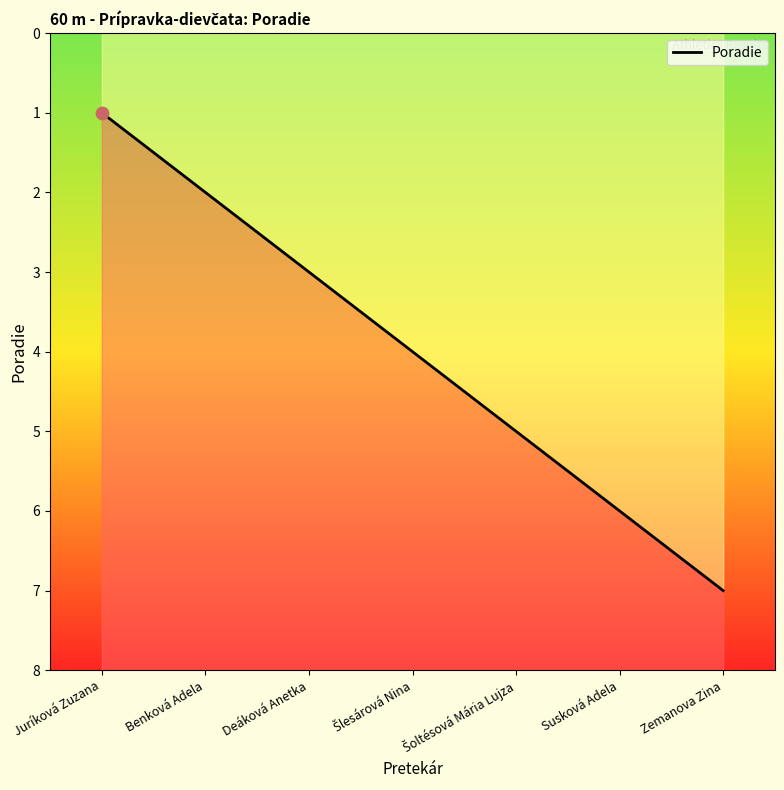

Which has a higher value, Susková Adela or Deáková Anetka?

Susková Adela